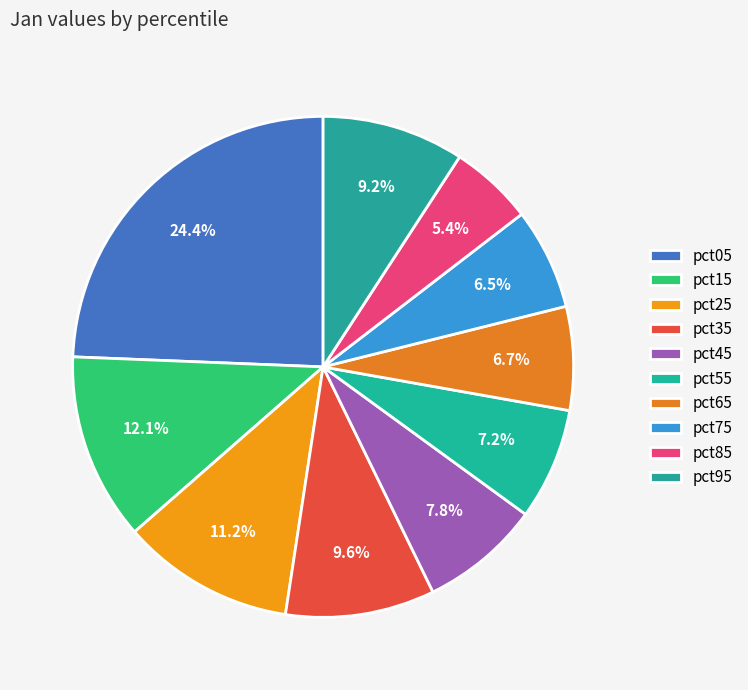

The pct15 slice represents 26% of the pie. True or false?

False